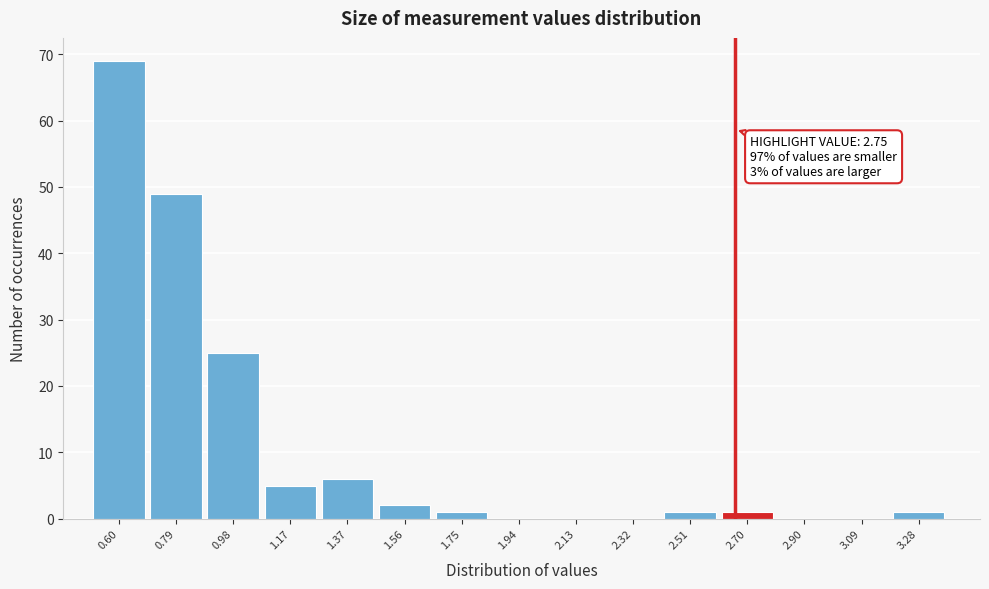

Reading left to right, what are all the values shown in this chart?

0.60=69	0.79=49	0.98=25	1.17=5	1.37=6	1.56=2	1.75=1	1.94=0	2.13=0	2.32=0	2.51=1	2.70=1	2.90=0	3.09=0	3.28=1